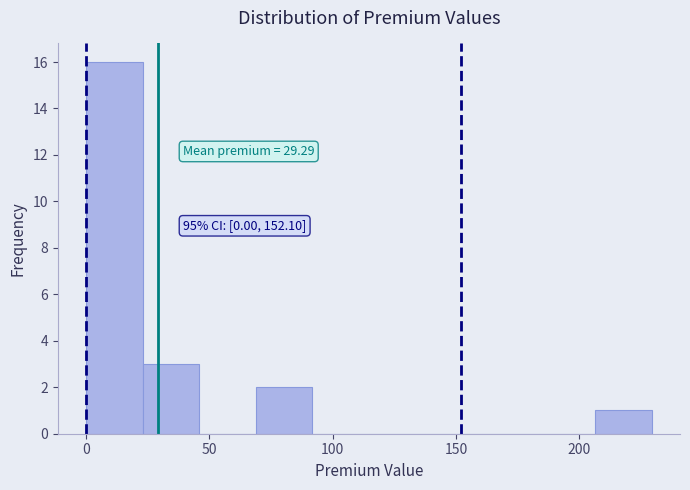

Over which range of the x-axis is the bar tallest?

0 to 25